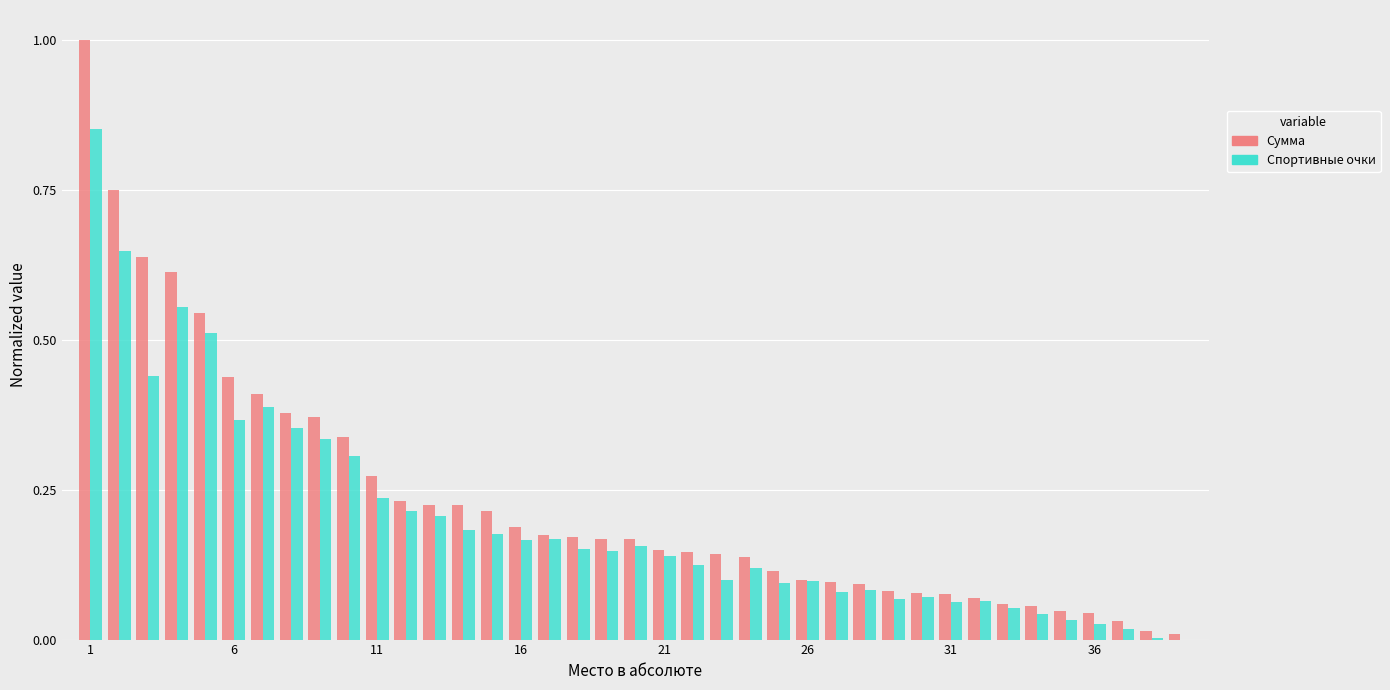

What is the sum of all Сумма values?

9.1